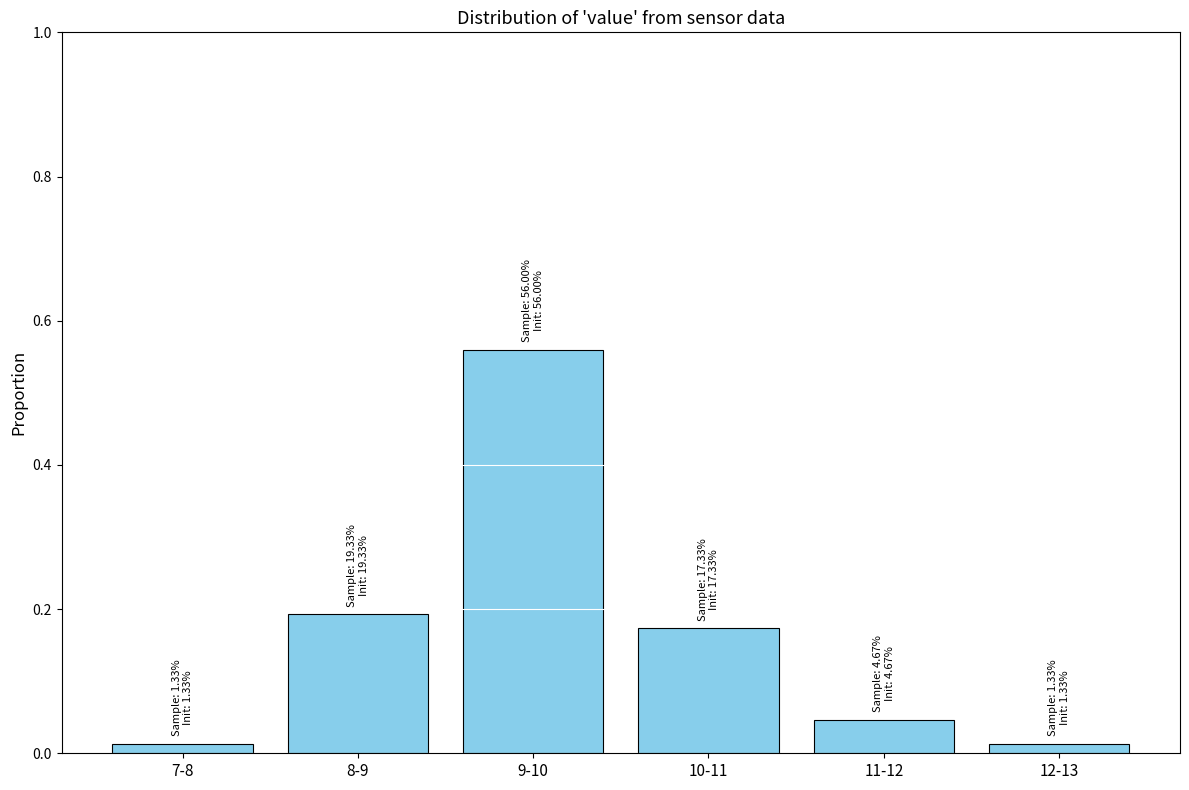

What position from the right is 11-12?

2